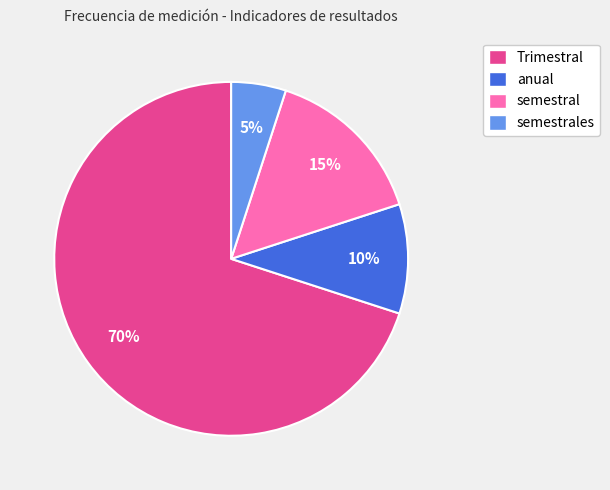

Is it true that semestral is 22% of the pie?

False